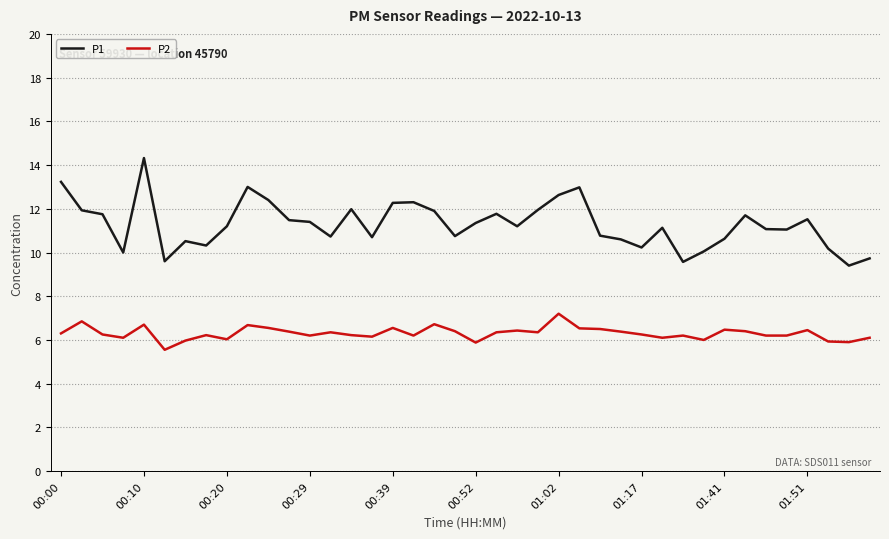

What is the greatest value displayed?

14.3